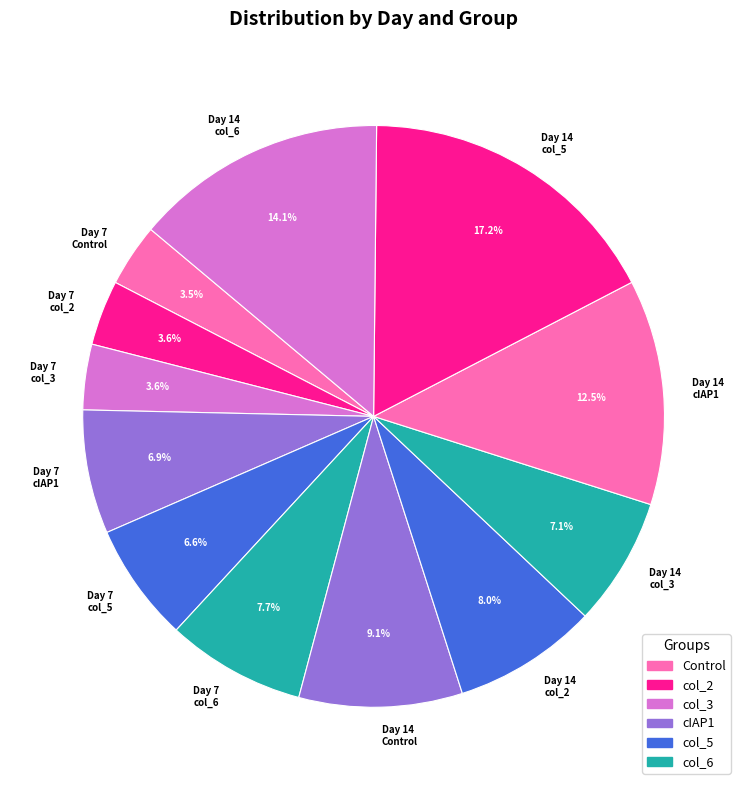

Count the number of slices in the pie.

12